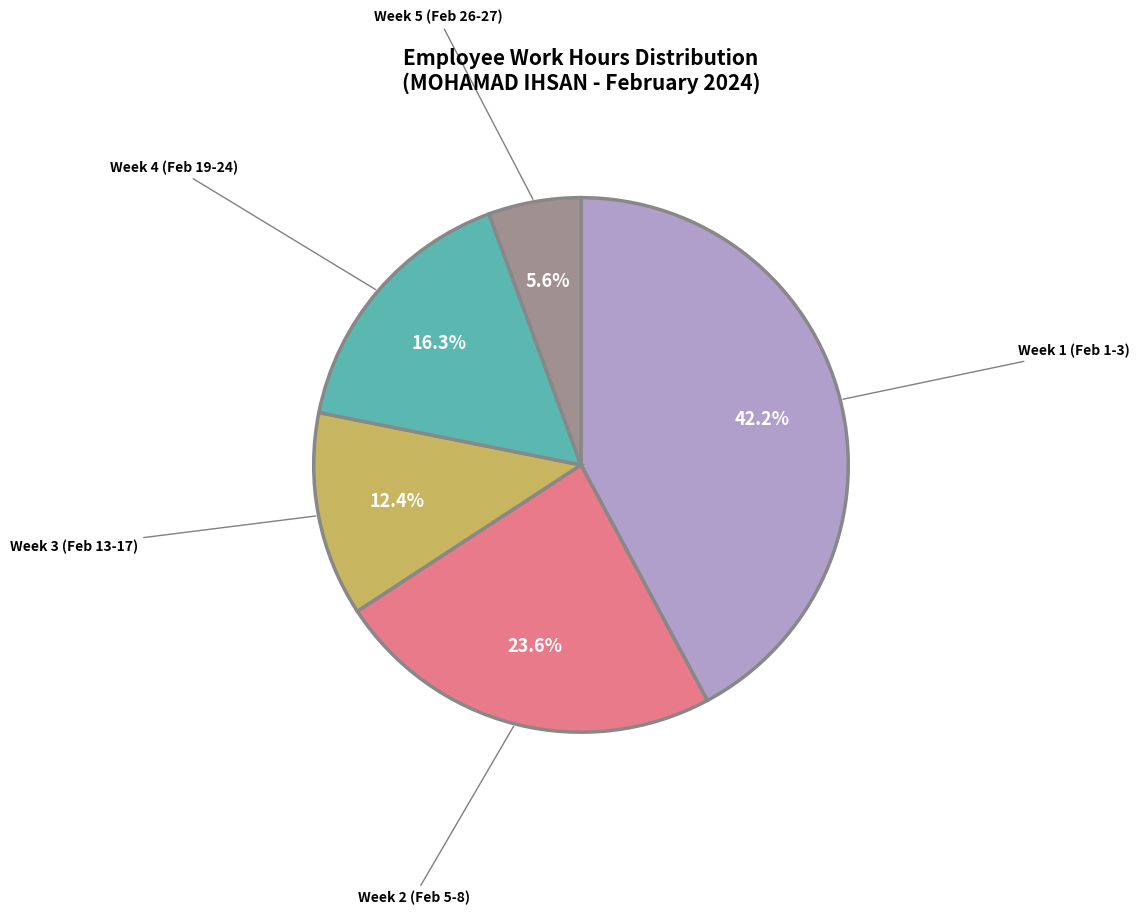

Is there a majority slice in this chart?

No